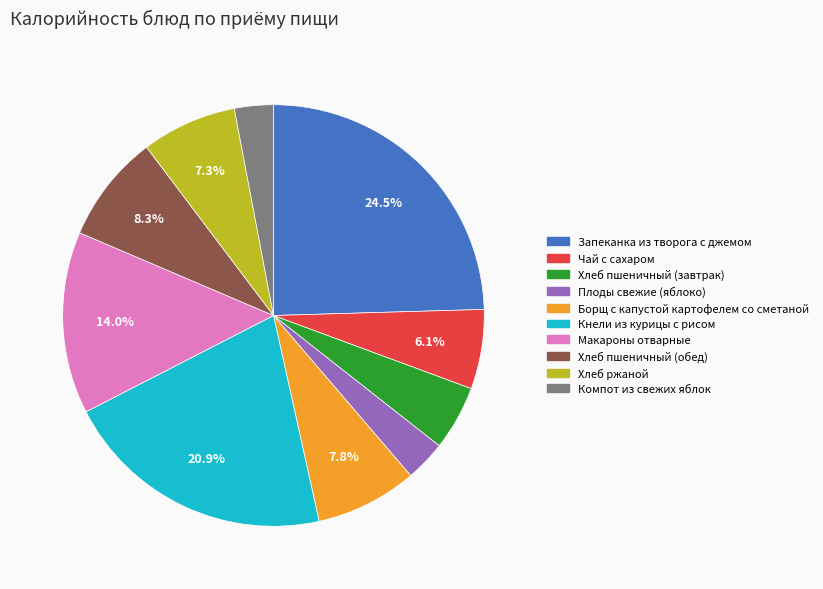

What percentage is the Плоды свежие (яблоко) slice, to the nearest percent?

3%